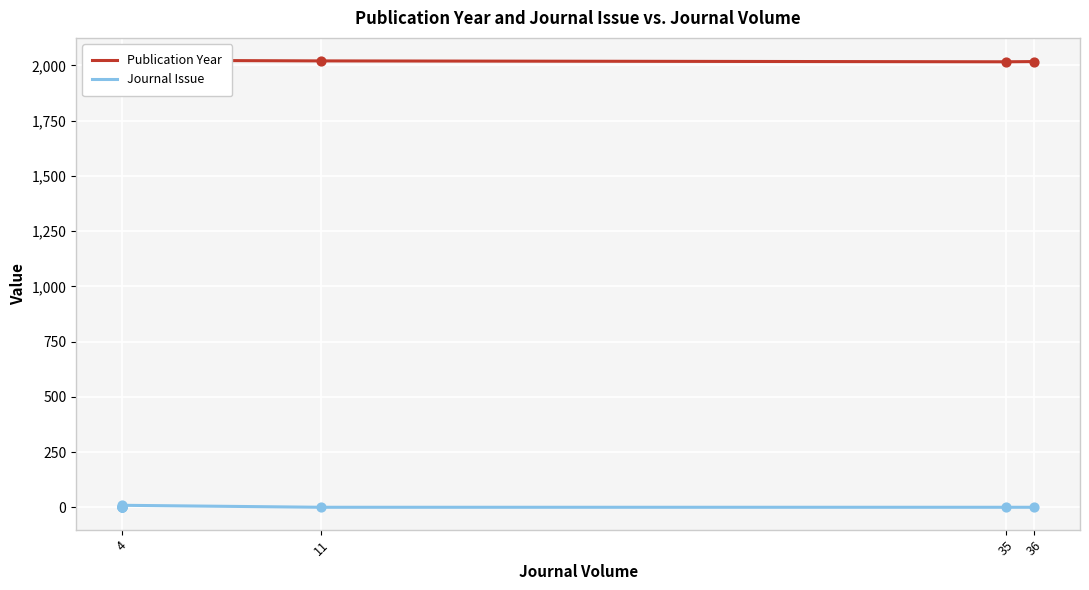

Which series reaches the minimum Y coordinate?

Journal Issue